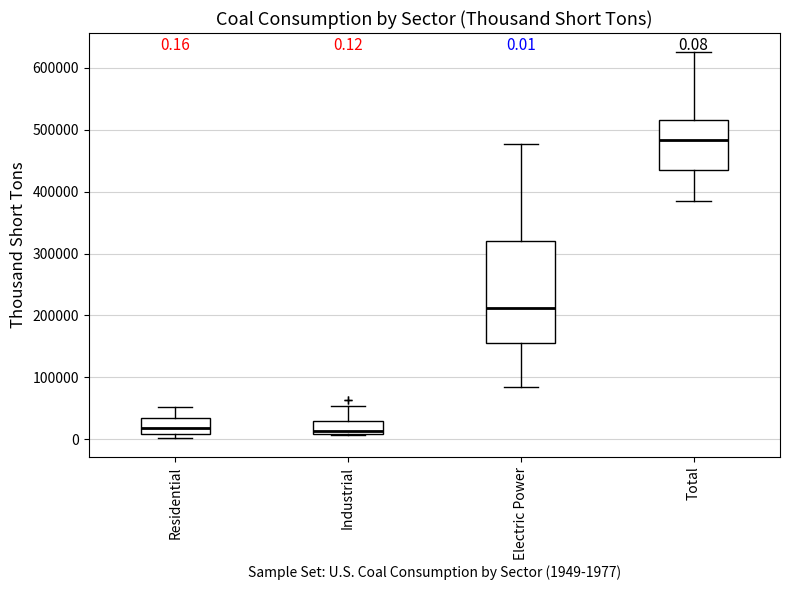

Which box is the tallest, from its lower edge to its upper edge?

Electric Power